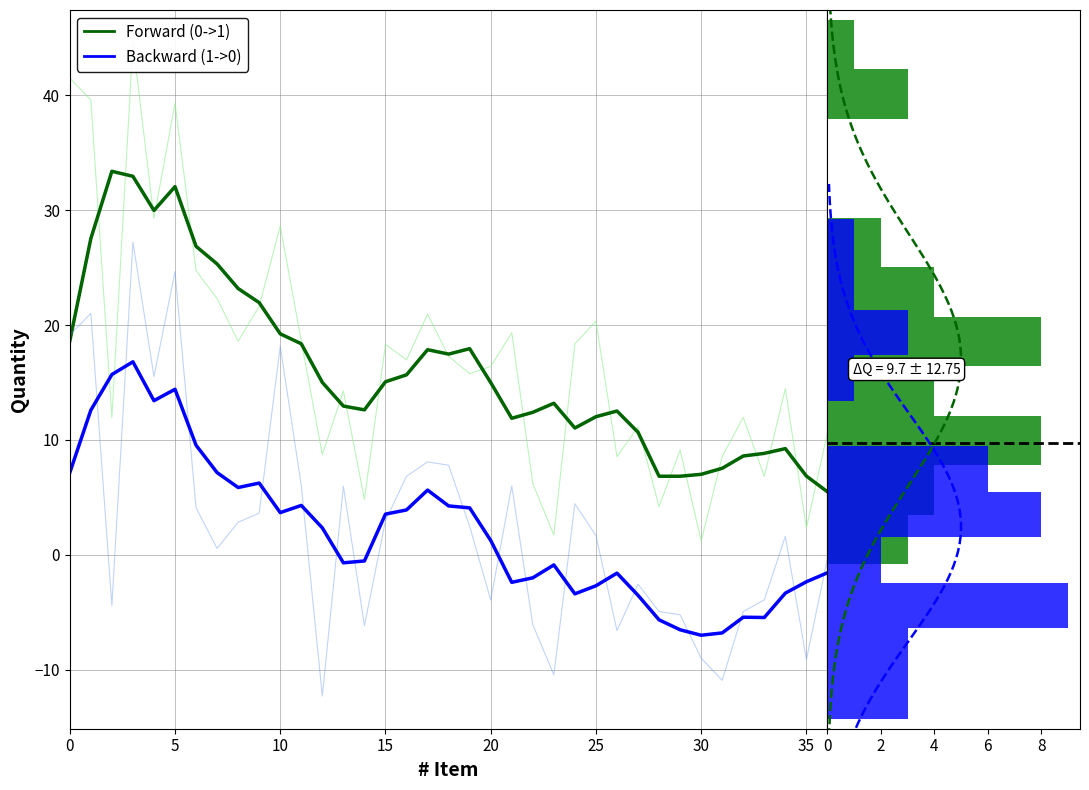

How many bars are there in total?

22